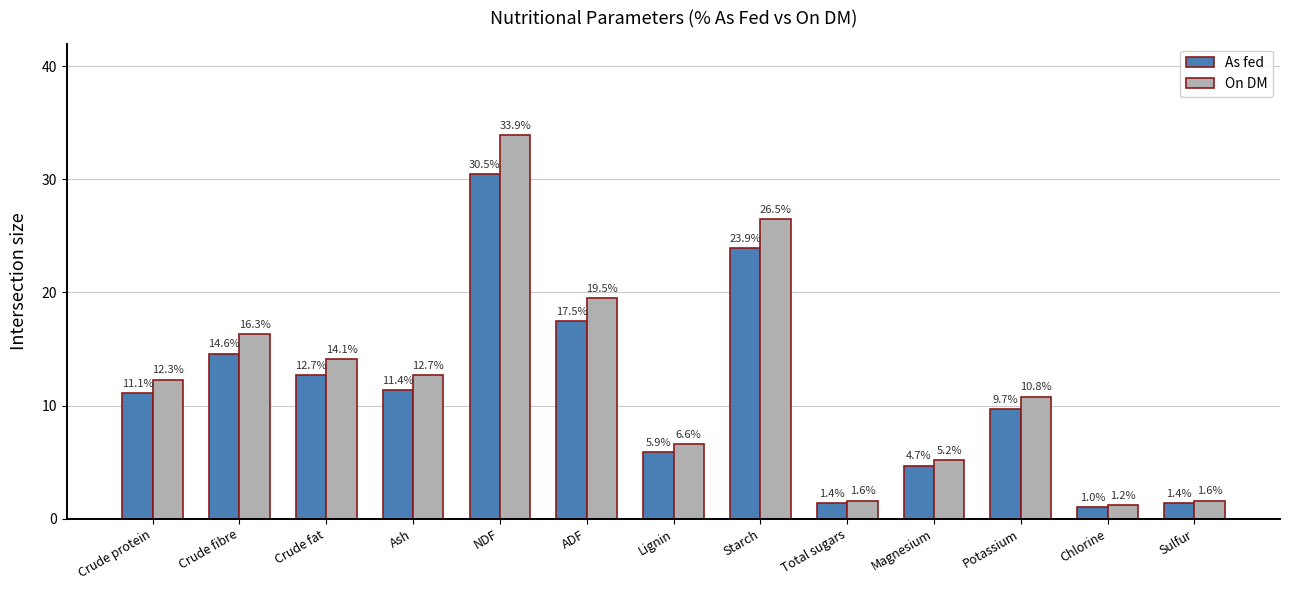

What are all the series names shown in the legend?

As fed, On DM